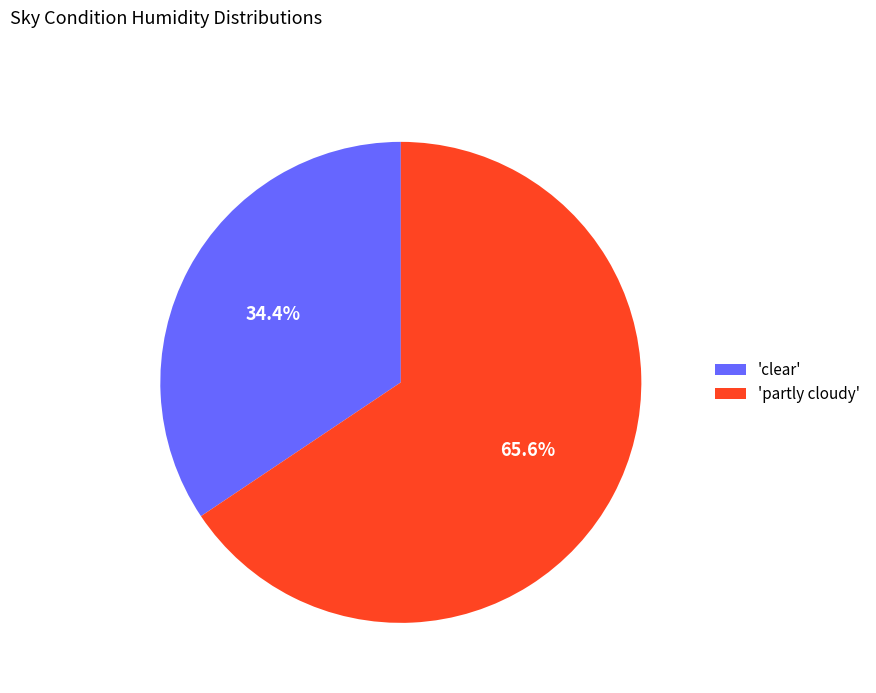

To the nearest percent, what is the difference between the largest and smallest slice percentages?

31%